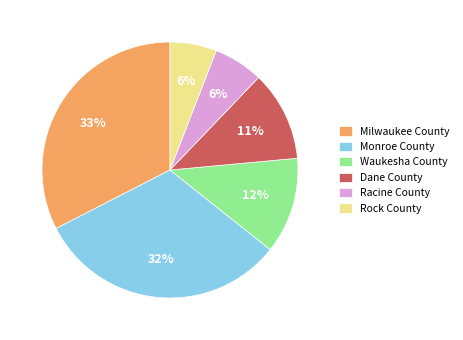

Is there any slice that represents more than half of the pie?

No